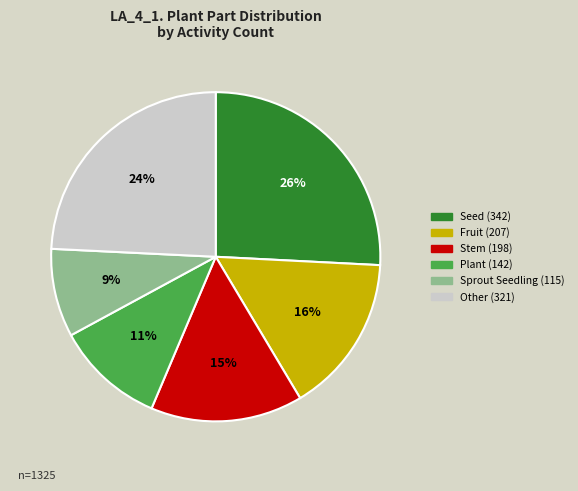

To the nearest percent, what is the difference between the largest and smallest slice percentages?

17%